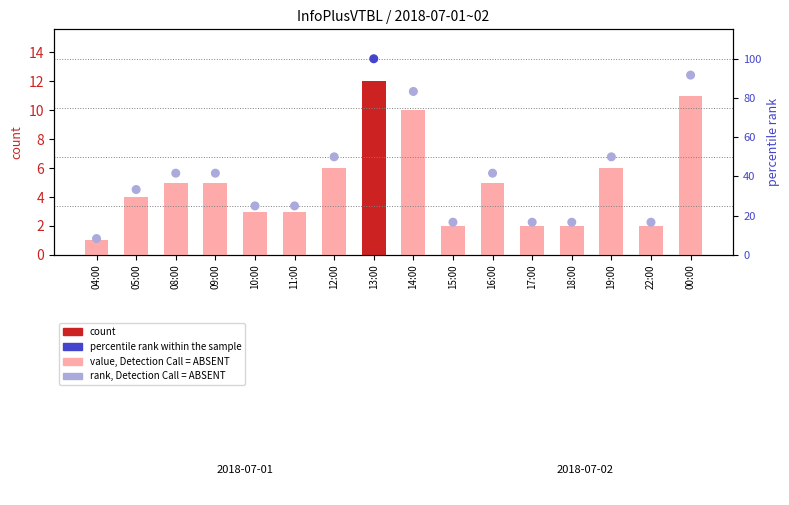

What is the total value across all series at 22:00?

18.7